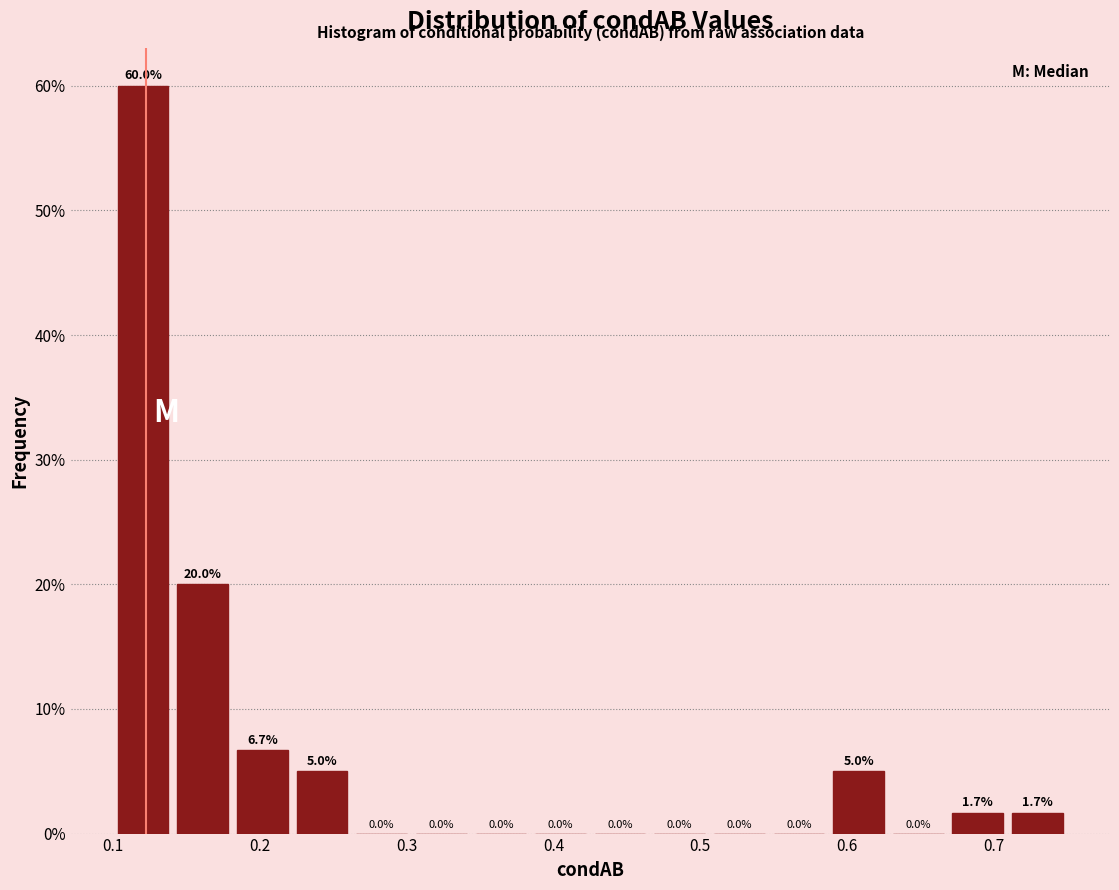

Reading left to right, transcribe this chart: for each bar, give the range it covers on the x-axis and its height. The bar edges are not printed on the chart, so give them approximately, as read against the axis.

0.10 to 0.14: 60.0
0.14 to 0.18: 20.0
0.18 to 0.22: 6.7
0.22 to 0.26: 5.0
0.26 to 0.30: 0.0
0.30 to 0.34: 0.0
0.34 to 0.38: 0.0
0.38 to 0.43: 0.0
0.43 to 0.47: 0.0
0.47 to 0.51: 0.0
0.51 to 0.55: 0.0
0.55 to 0.59: 0.0
0.59 to 0.63: 5.0
0.63 to 0.67: 0.0
0.67 to 0.71: 1.7
0.71 to 0.75: 1.7